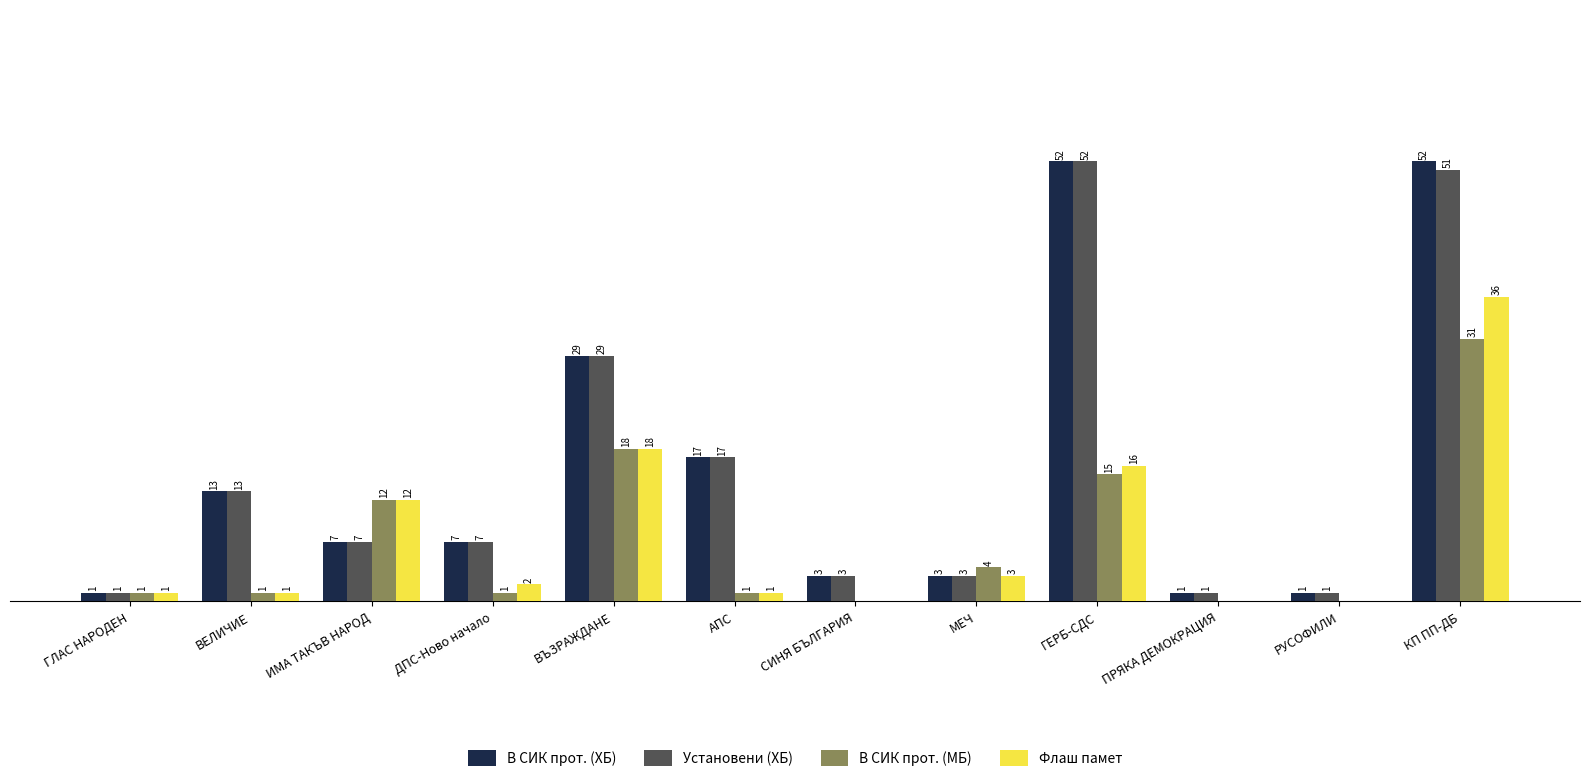

Is the value of В СИК прот. (ХБ) at РУСОФИЛИ greater than the value of Флаш памет at ВЪЗРАЖДАНЕ?

No